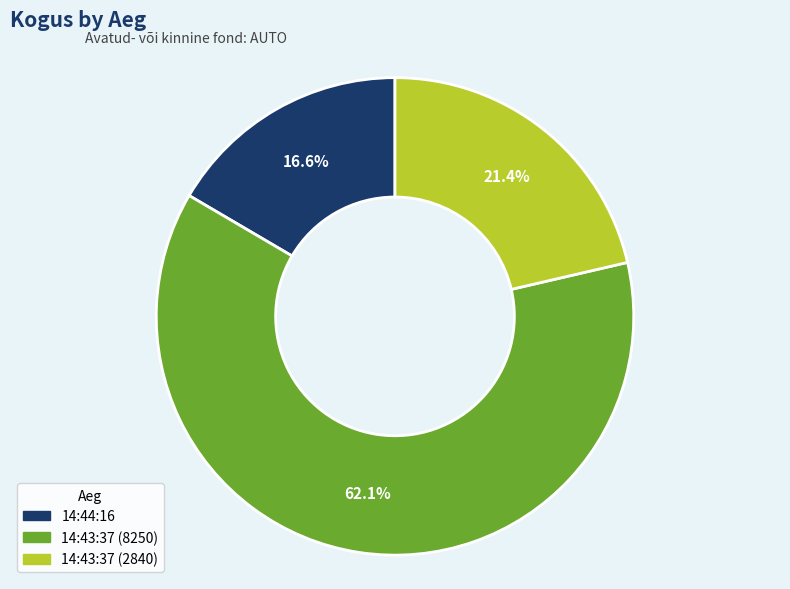

How many slices are in this pie chart?

3